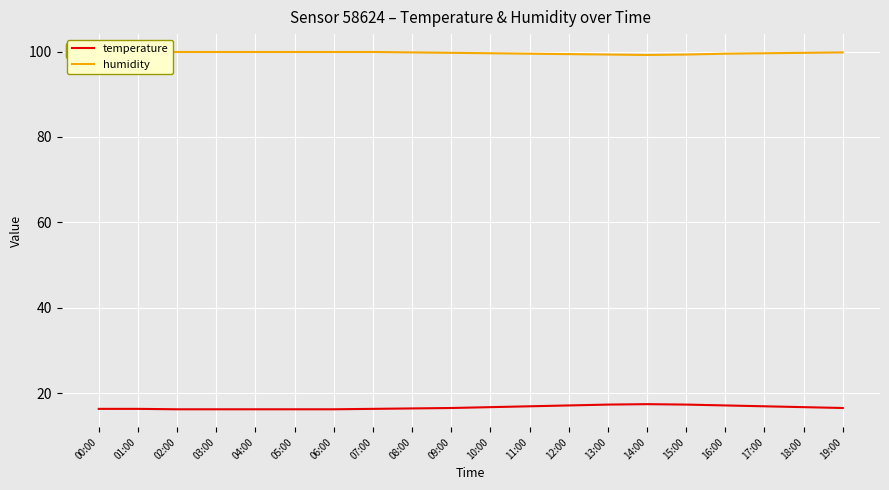

True or false: temperature and humidity cross at least once.

False